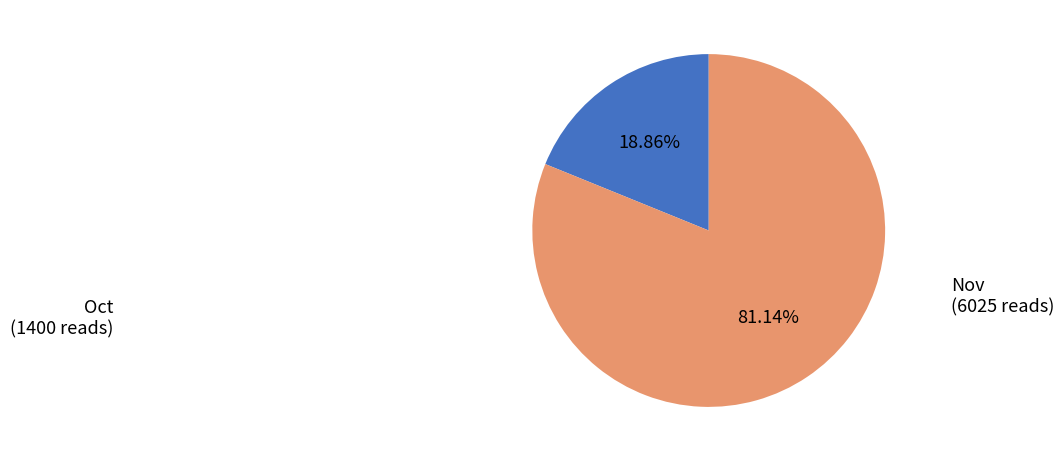

To the nearest percent, what is the difference between the largest and smallest slice percentages?

62%